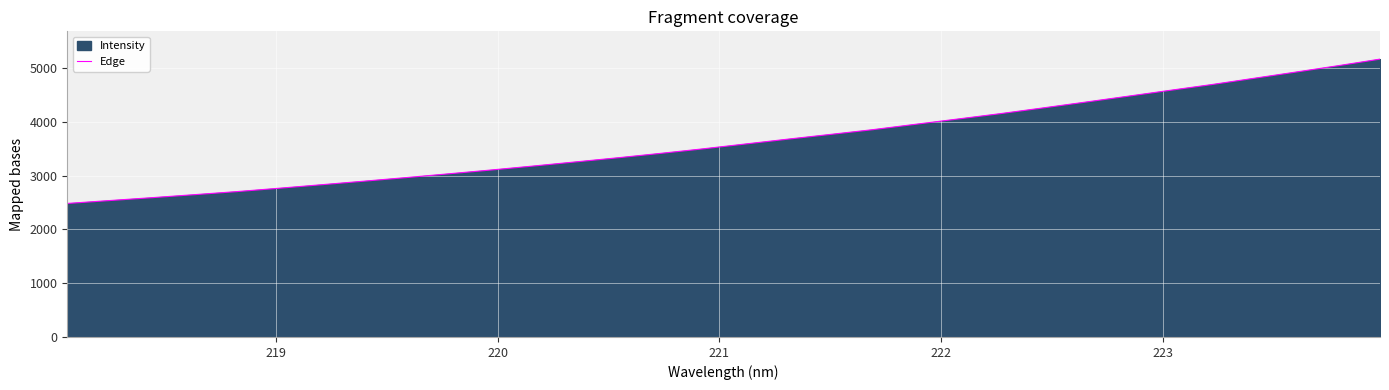

What is the difference between the maximum and minimum values?

2684.5